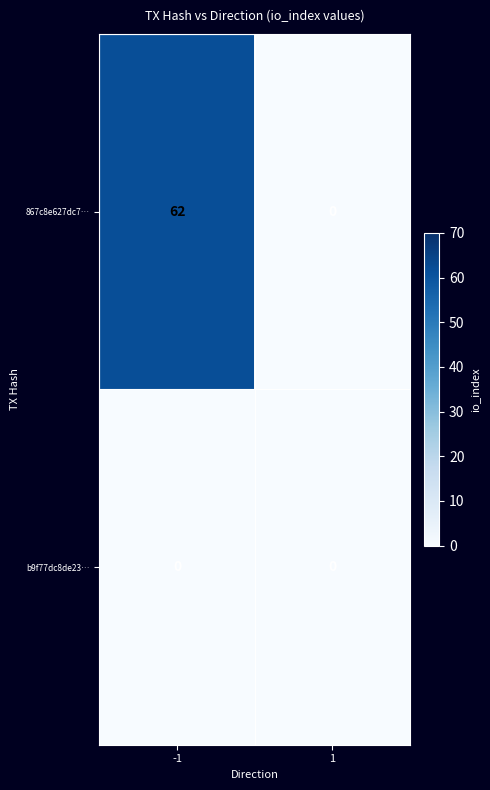

Which series has the widest spread of values?

867c8e627dc7…